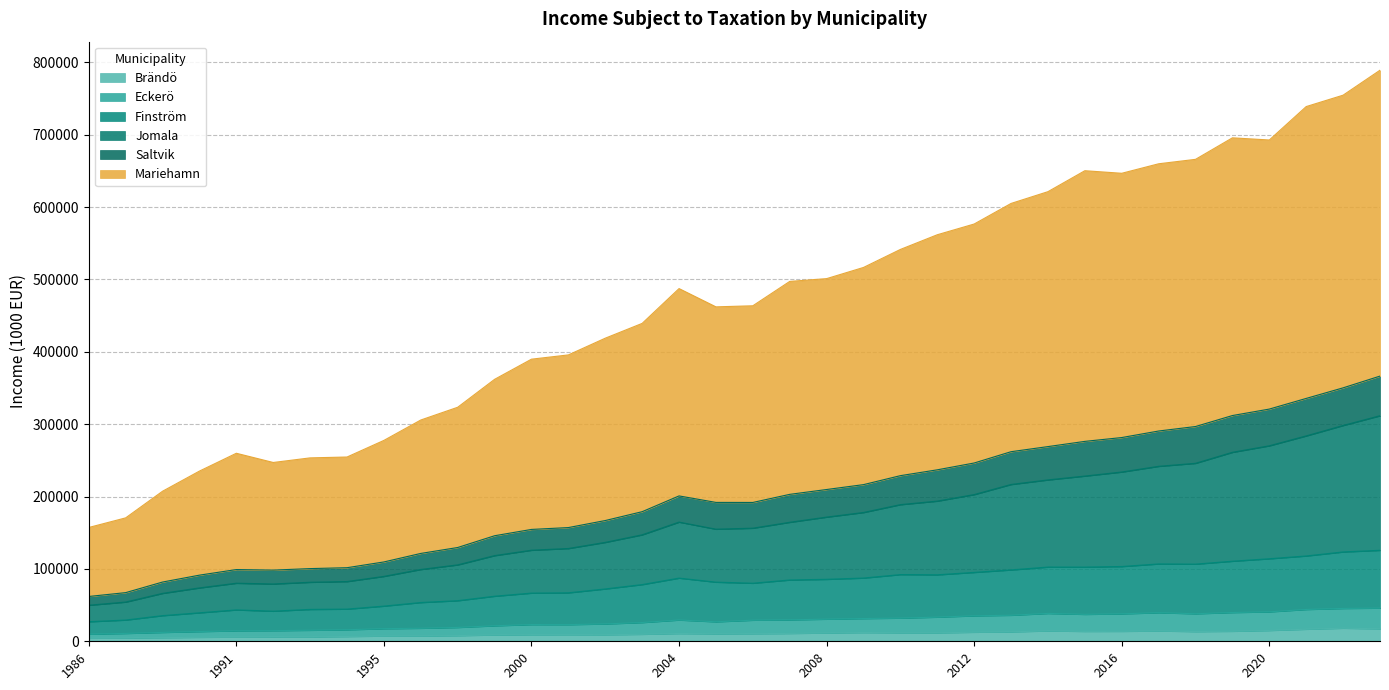

At which category does Eckerö reach its first local valley?

2001